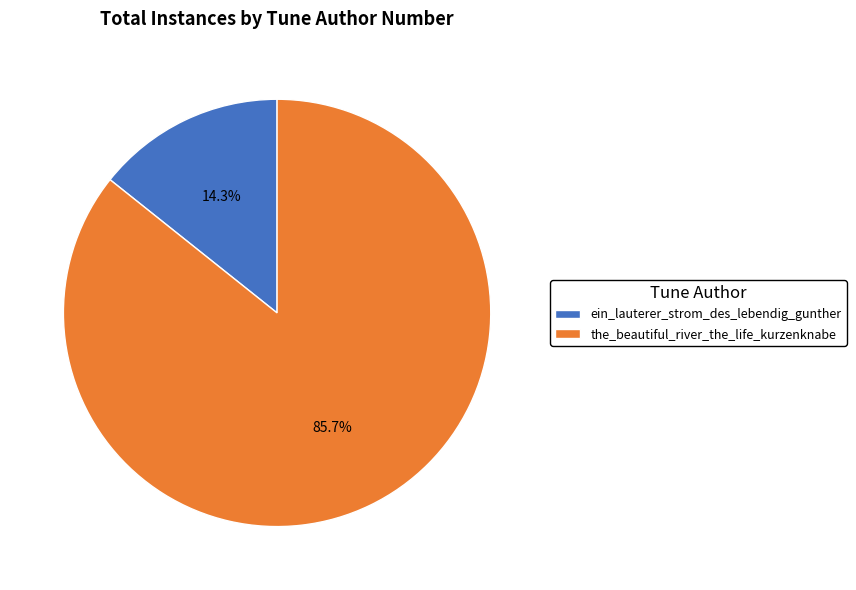

To the nearest percent, what portion does the_beautiful_river_the_life_kurzenknabe represent?

86%